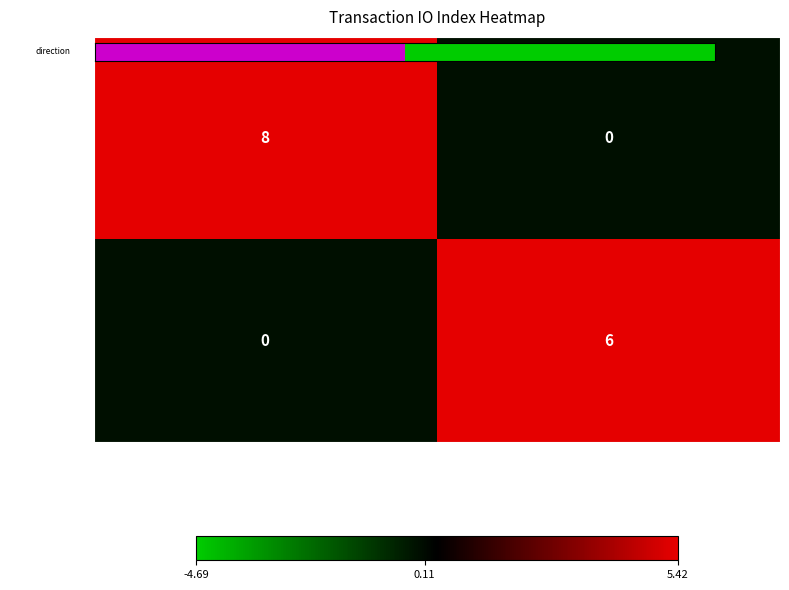

Reading right to left, what are all the values shown in this chart?

5771f6580203…: 0	8
74604d247b5f…: 6	0